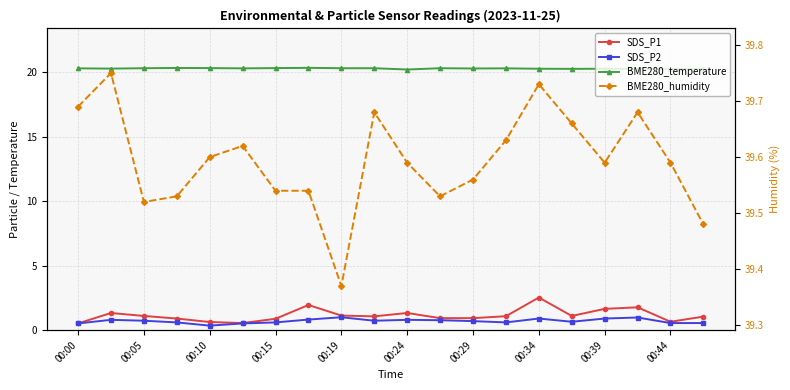

Which category has the lowest value in the SDS_P1 series?

00:00